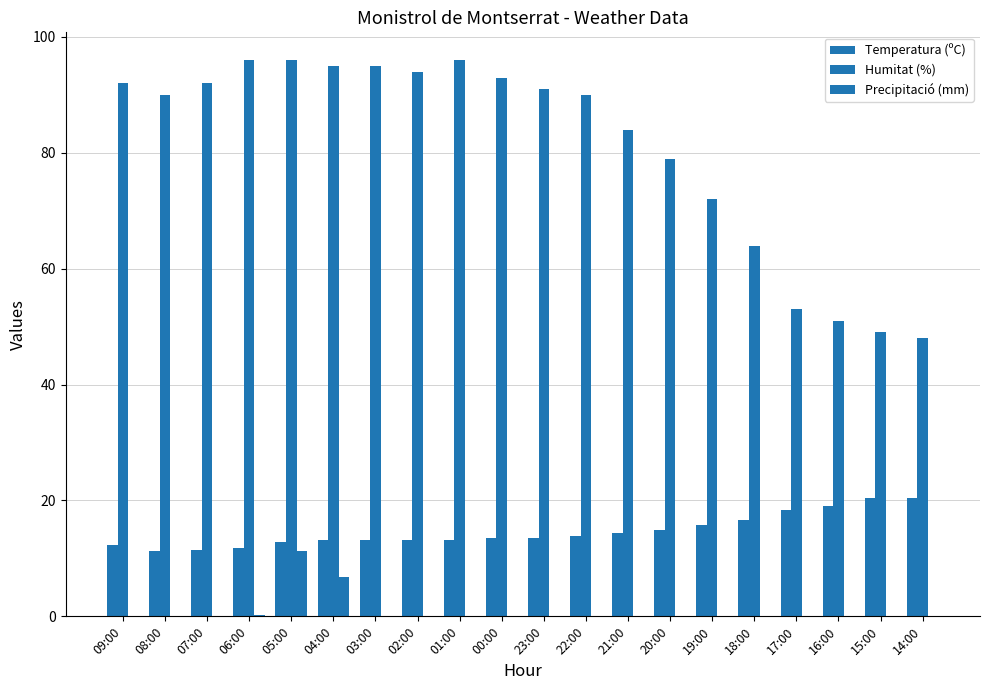

What is the total value across all series at 22:00?

103.9